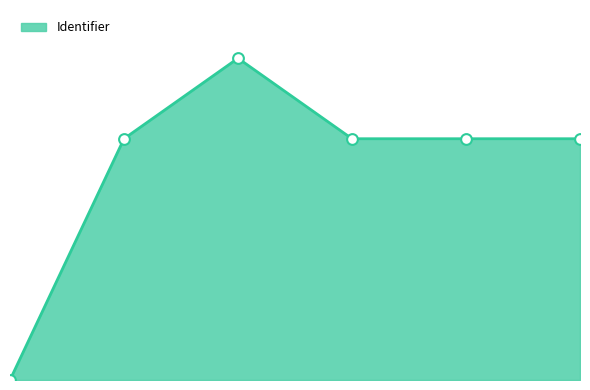

Is this an area chart (filled region under the line)?

Yes